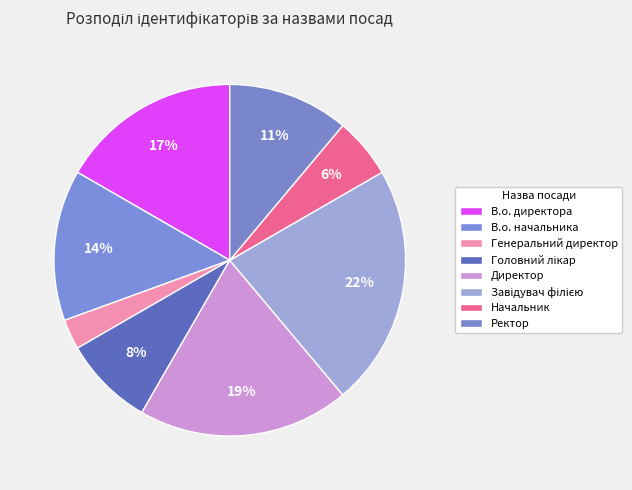

How much of the chart is everything except Ректор?

88.9%